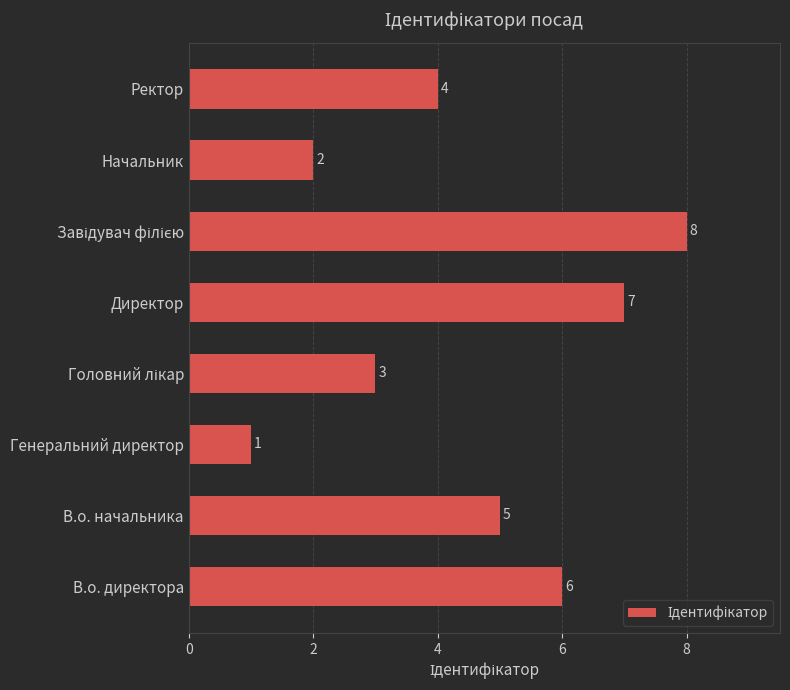

How many values are between 3 and 7?

5